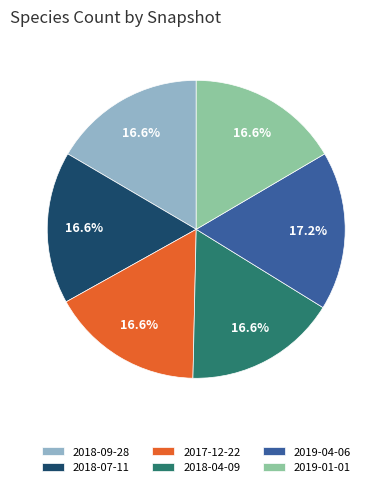

Which slice is the largest?

2019-04-06